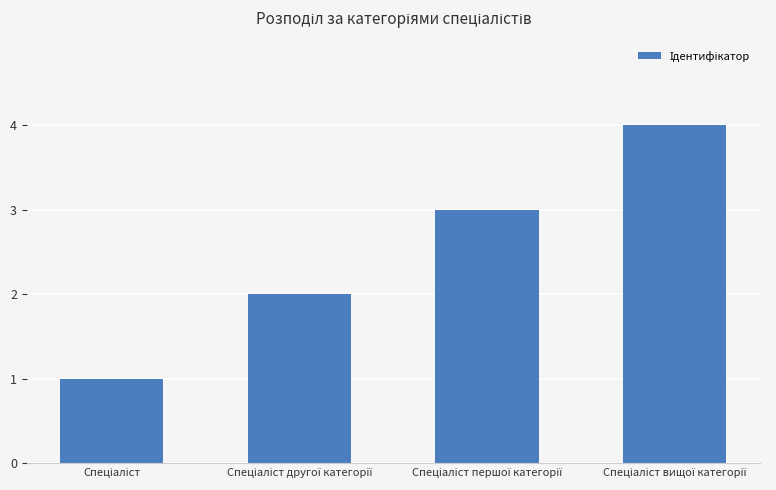

What is the difference between the maximum and minimum values?

3